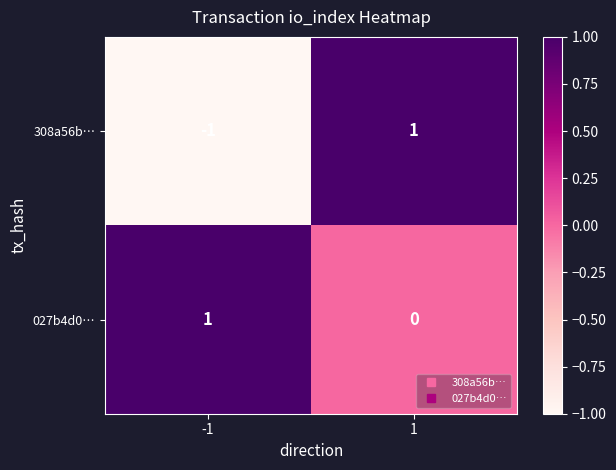

Between -1 and 1, which series saw the biggest shift?

308a56b…